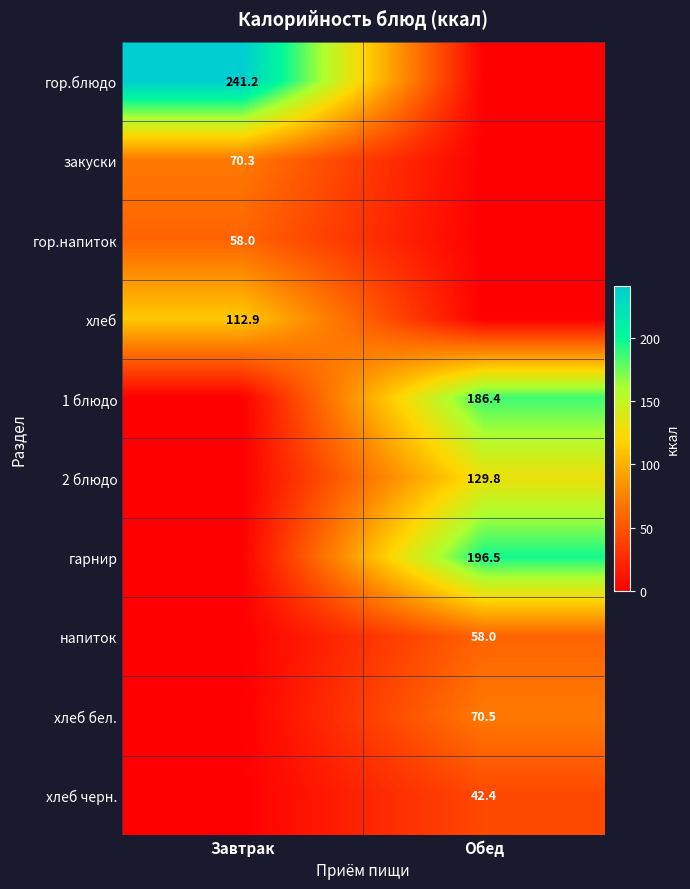

True or false: хлеб черн. has a value of 42.4 at Обед.

True